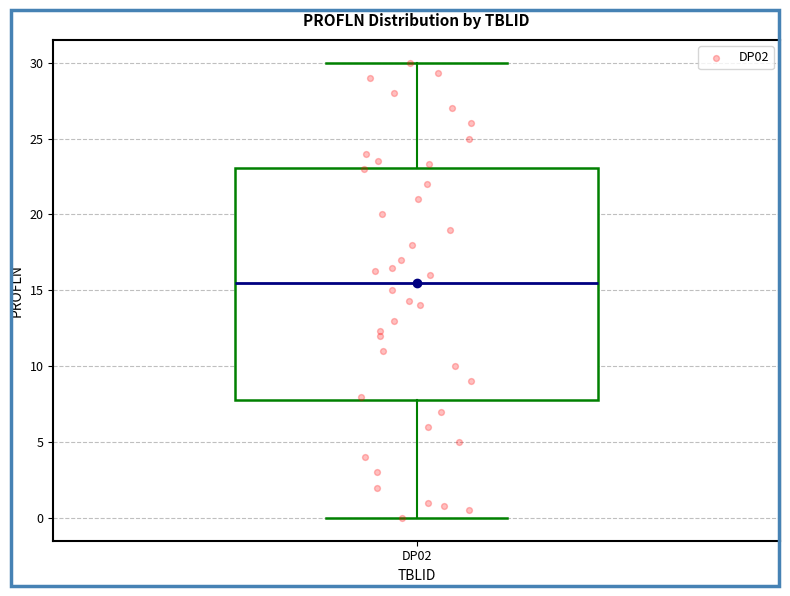

Read this box plot against the y-axis: the position of the median line, the range covered by the box, and the ends of both whiskers. The values are not printed on the chart, so give them approximately, as read against the axis.

median 15.5, box 8.0 to 23.0, whiskers 0.0 to 30.0